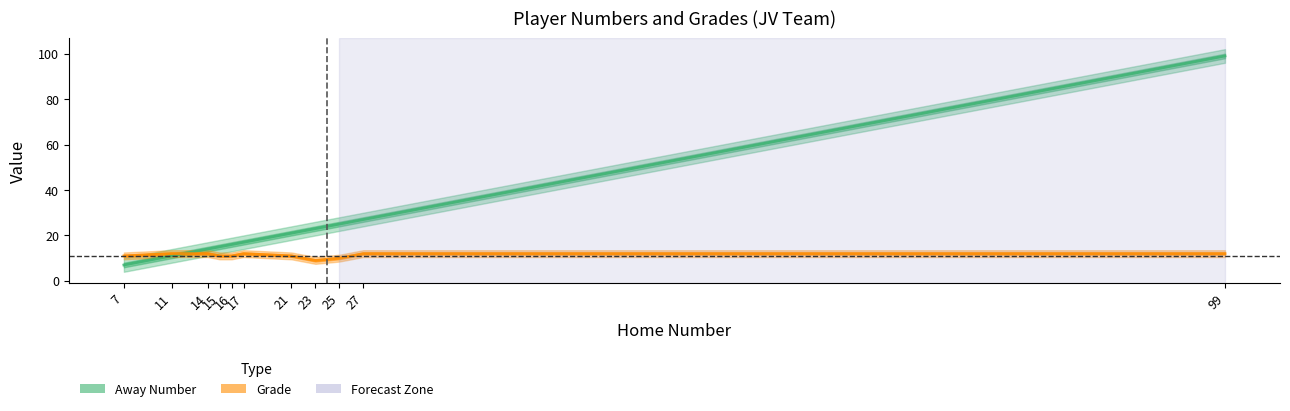

Reading left to right, what are all the values shown in this chart?

Away Number: 7=7	11=11	14=14	15=15	16=16	17=17	21=21	23=23	25=25	27=27	99=99
Grade: 7=11	11=12	14=12	15=11	16=11	17=12	21=11	23=9	25=10	27=12	99=12